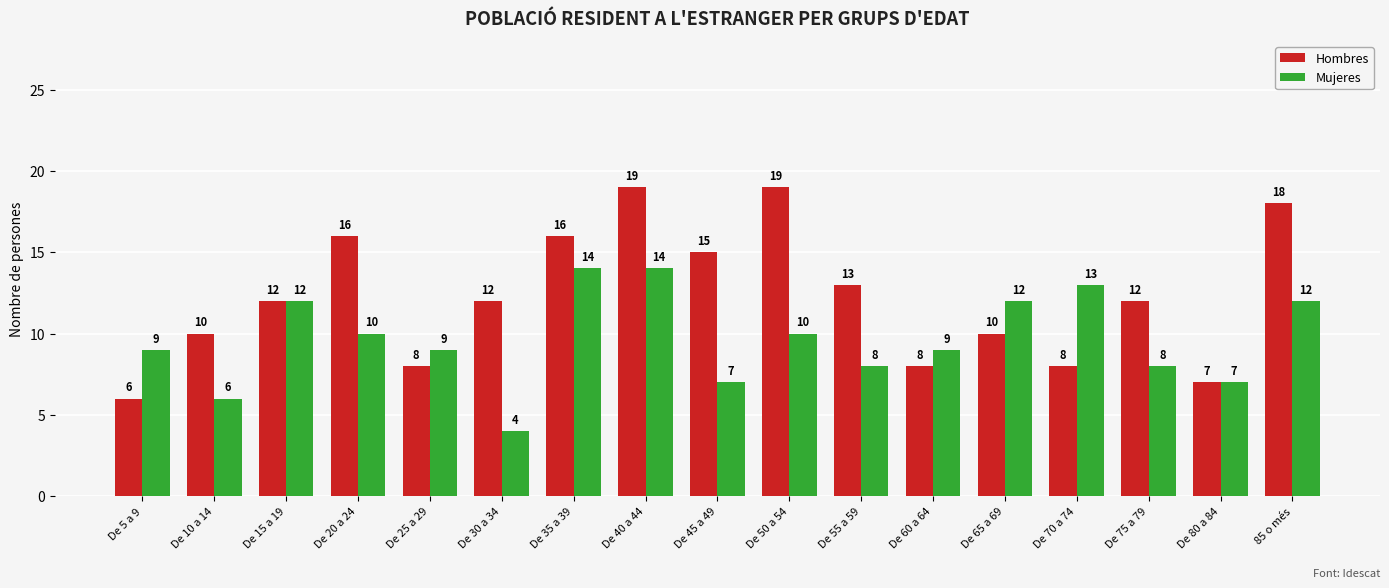

Which series has the largest range (max minus min)?

Hombres